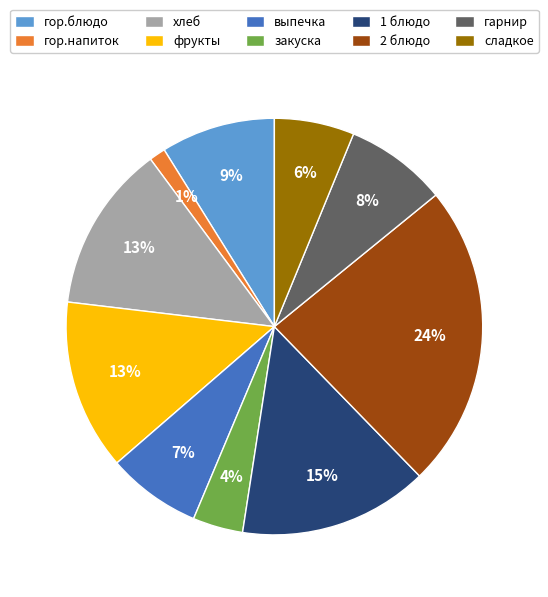

To the nearest percent, what percentage of the pie is сладкое?

6%